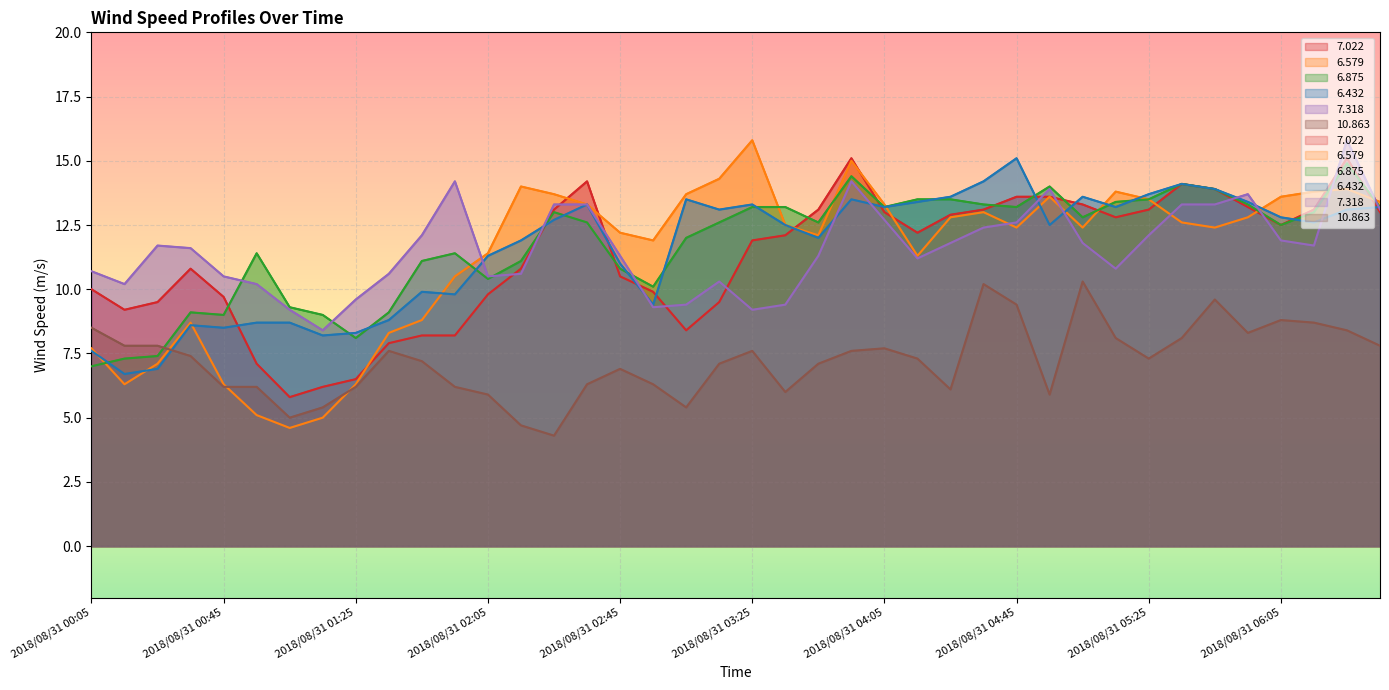

Which series has the largest total across all categories?

6.875